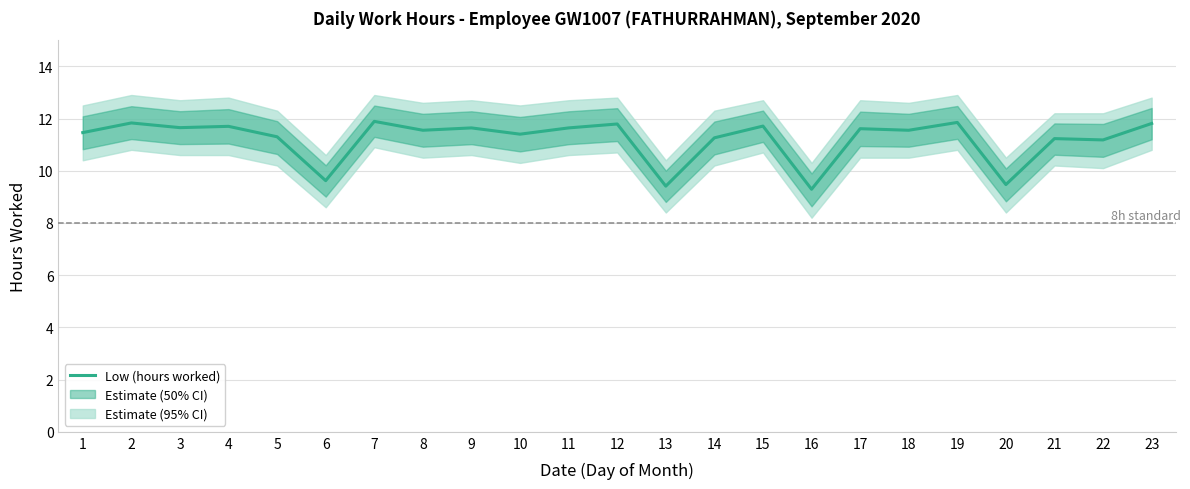

Is it true that the value at 5 is 17.2?

False